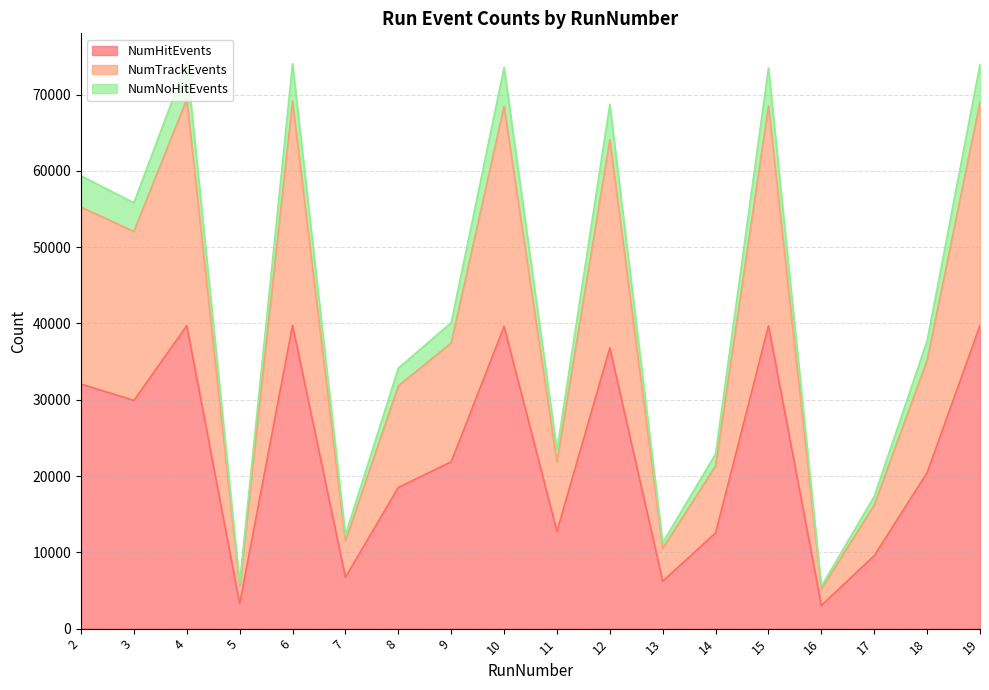

The value of NumHitEvents at 17 is 15616. True or false?

False